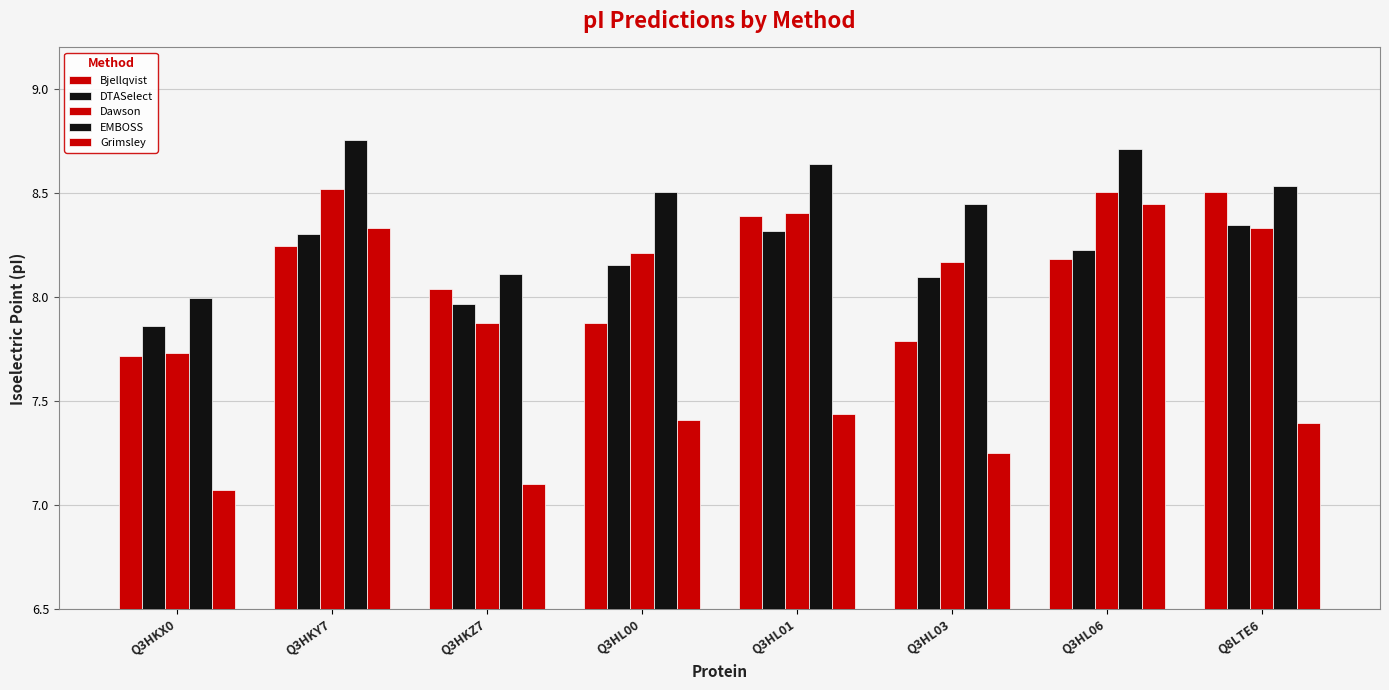

How many bars are there in total?

40